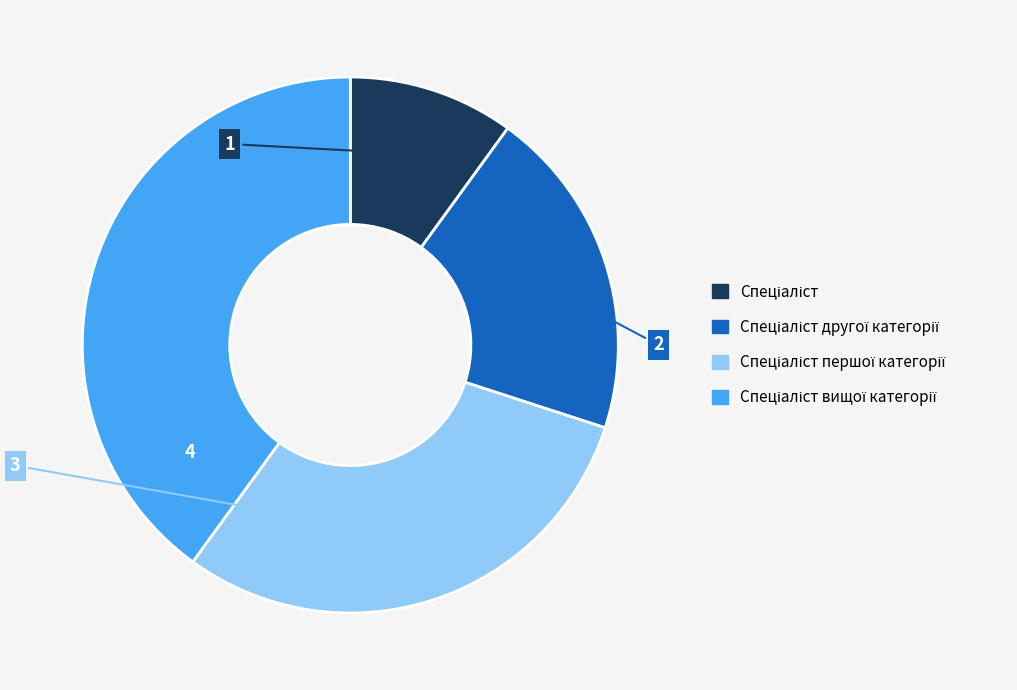

Count the number of slices in the pie.

4